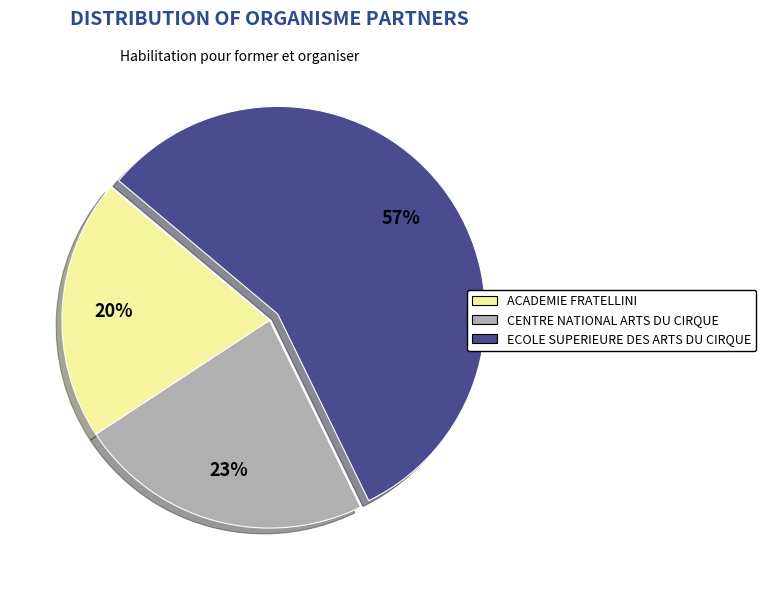

Does ACADEMIE FRATELLINI represent more than half of the total?

No